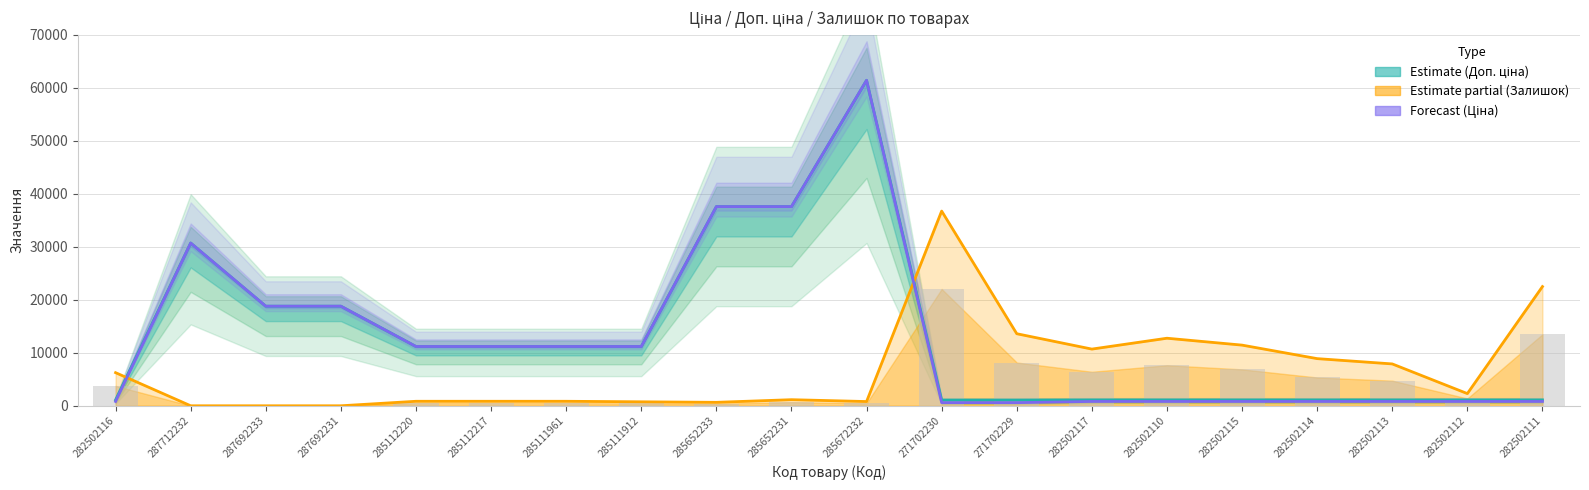

Does the chart contain any negative values?

No